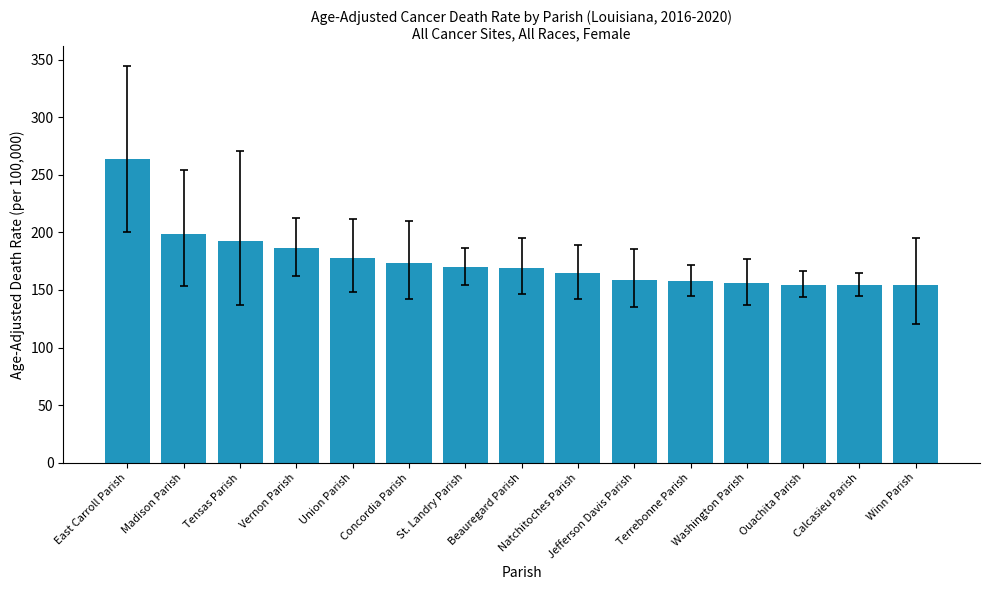

What is the label of the 2nd bar from the left?

Madison Parish